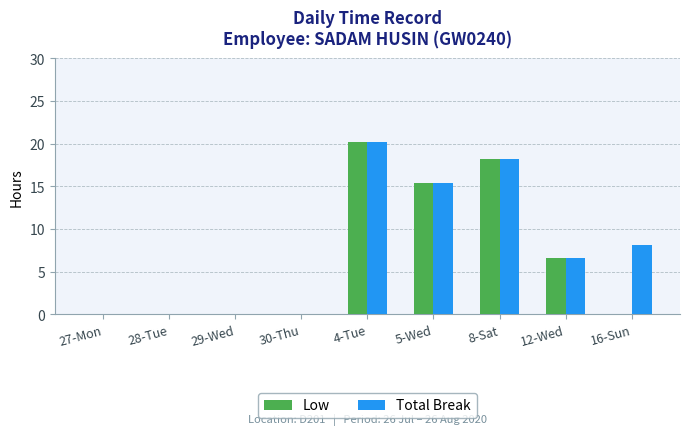

Is it true that Low equals 0.0 at 27-Mon?

True